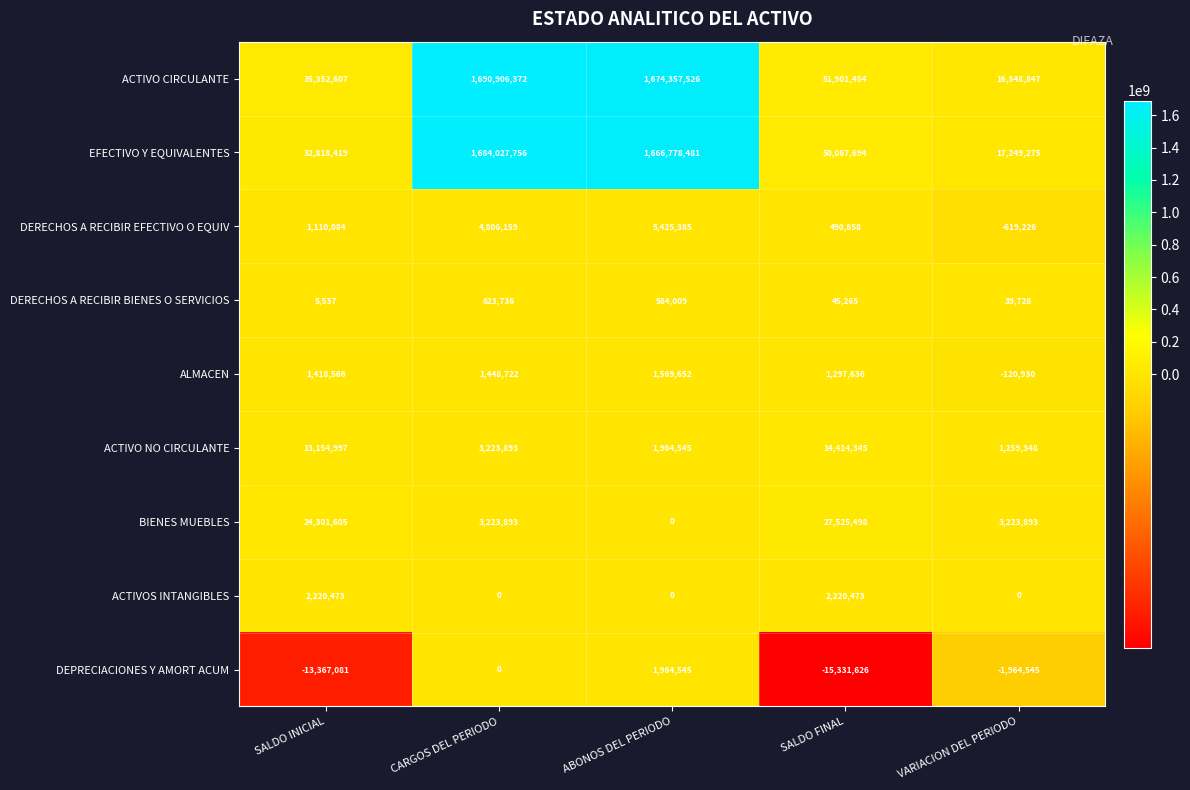

What is the average value of the ACTIVO NO CIRCULANTE series?

6803426